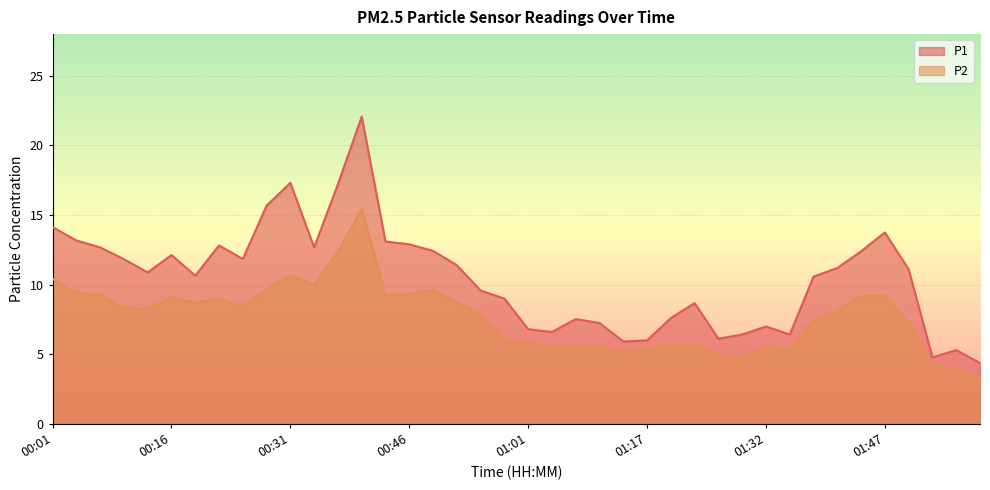

What position from the left is 01:11?

24